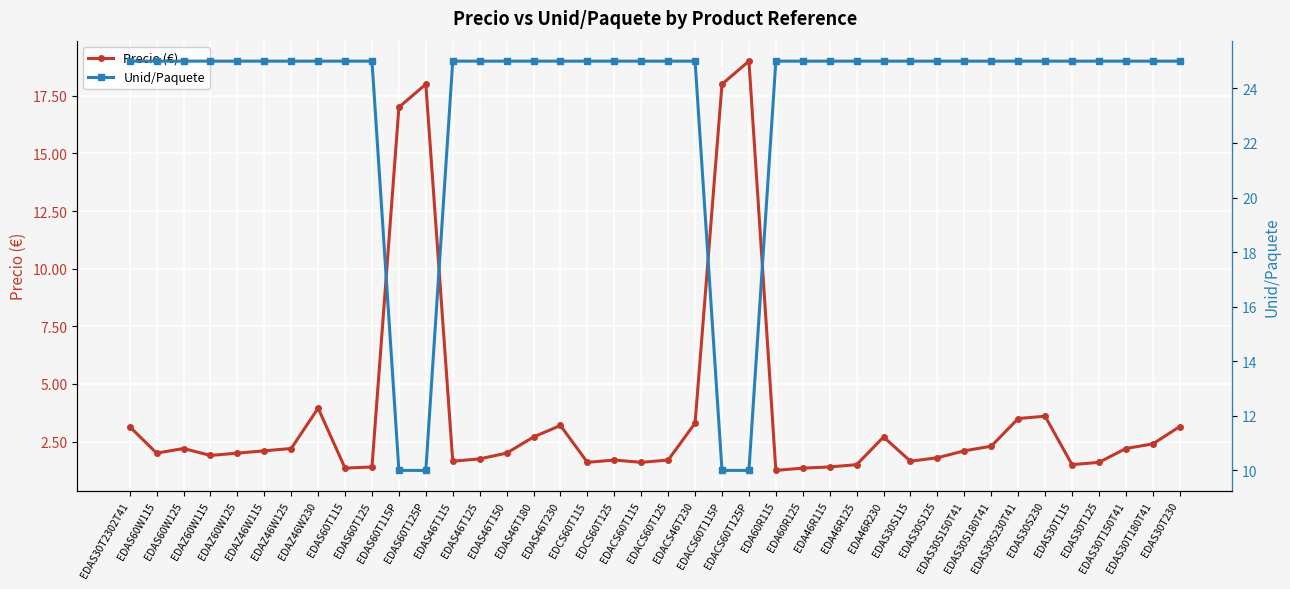

What are all the series names shown in the legend?

Precio (€), Unid/Paquete